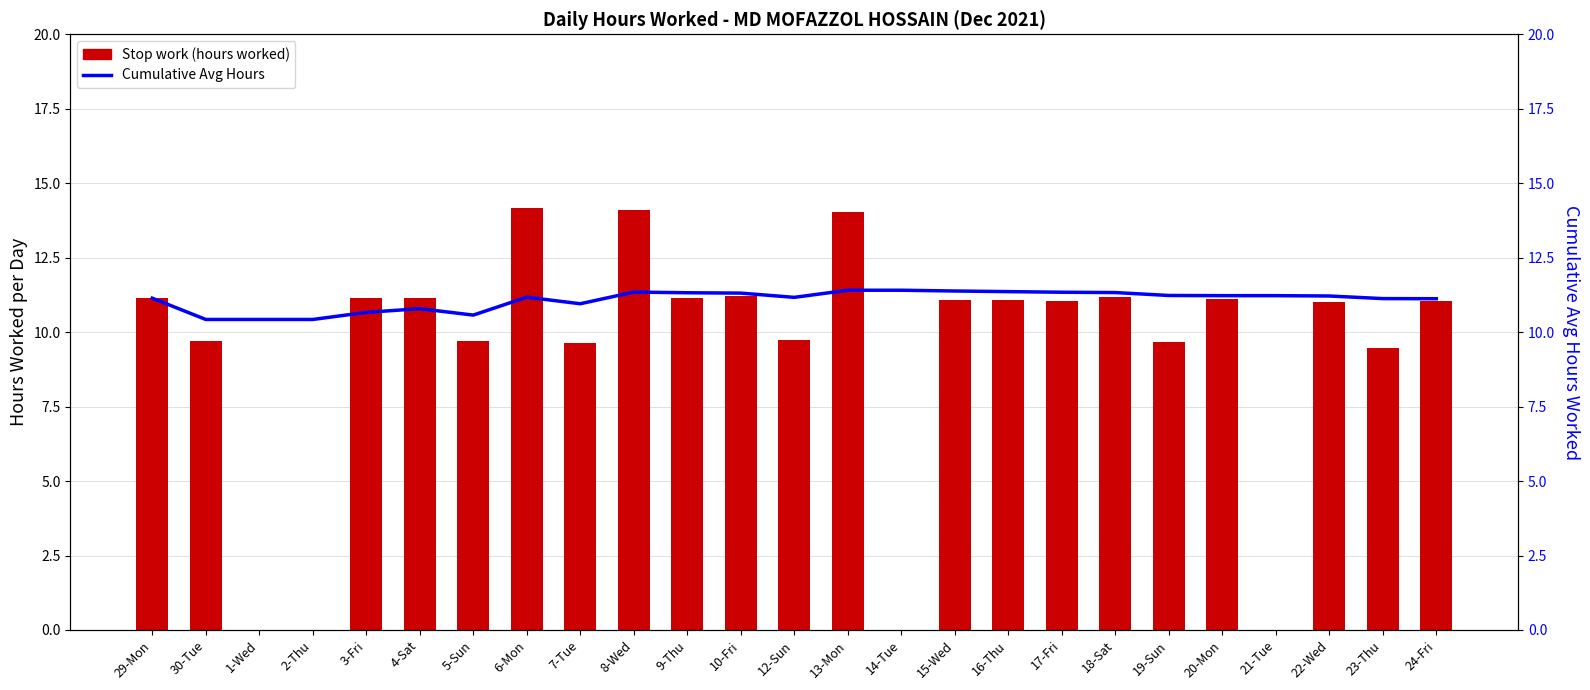

What is the average value of the Stop work (hours worked) series?

9.3